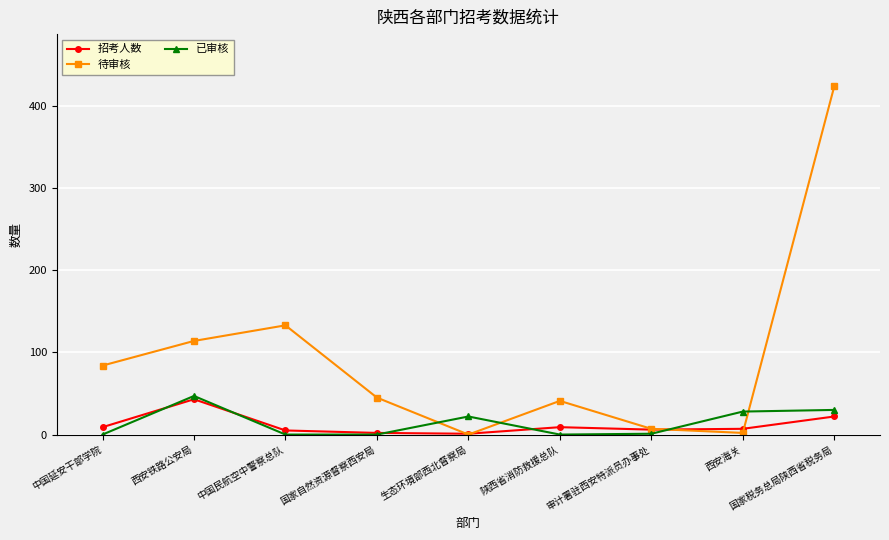

Which series has the widest spread of values?

待审核